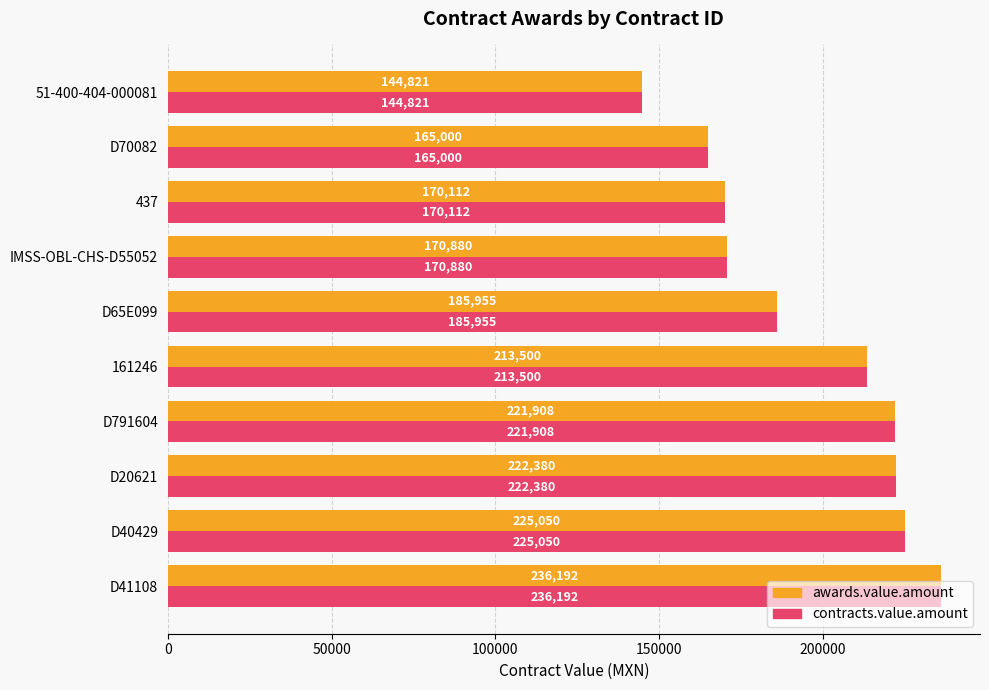

At which category does the chart reach its minimum across all series?

51-400-404-000081